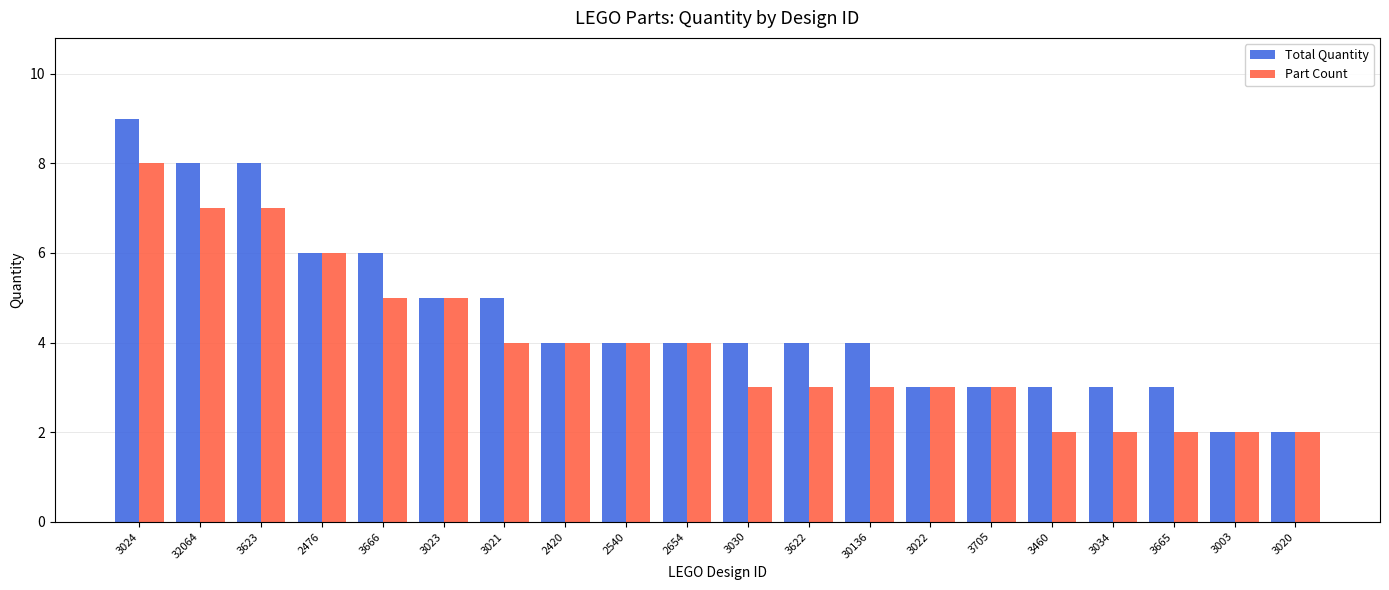

Which series has the widest spread of values?

Total Quantity